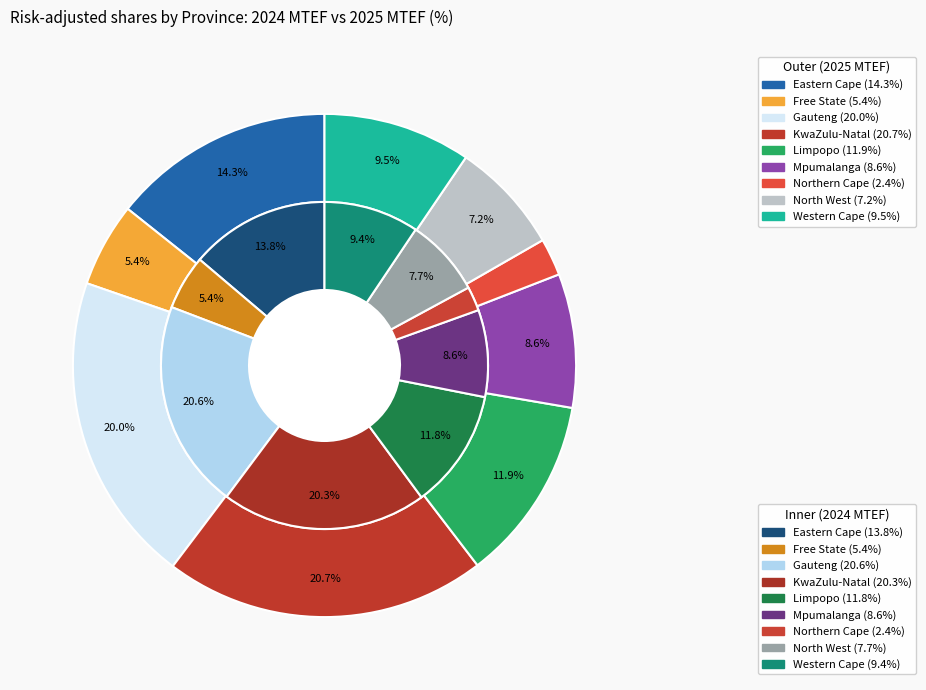

Does any single category account for the majority?

No